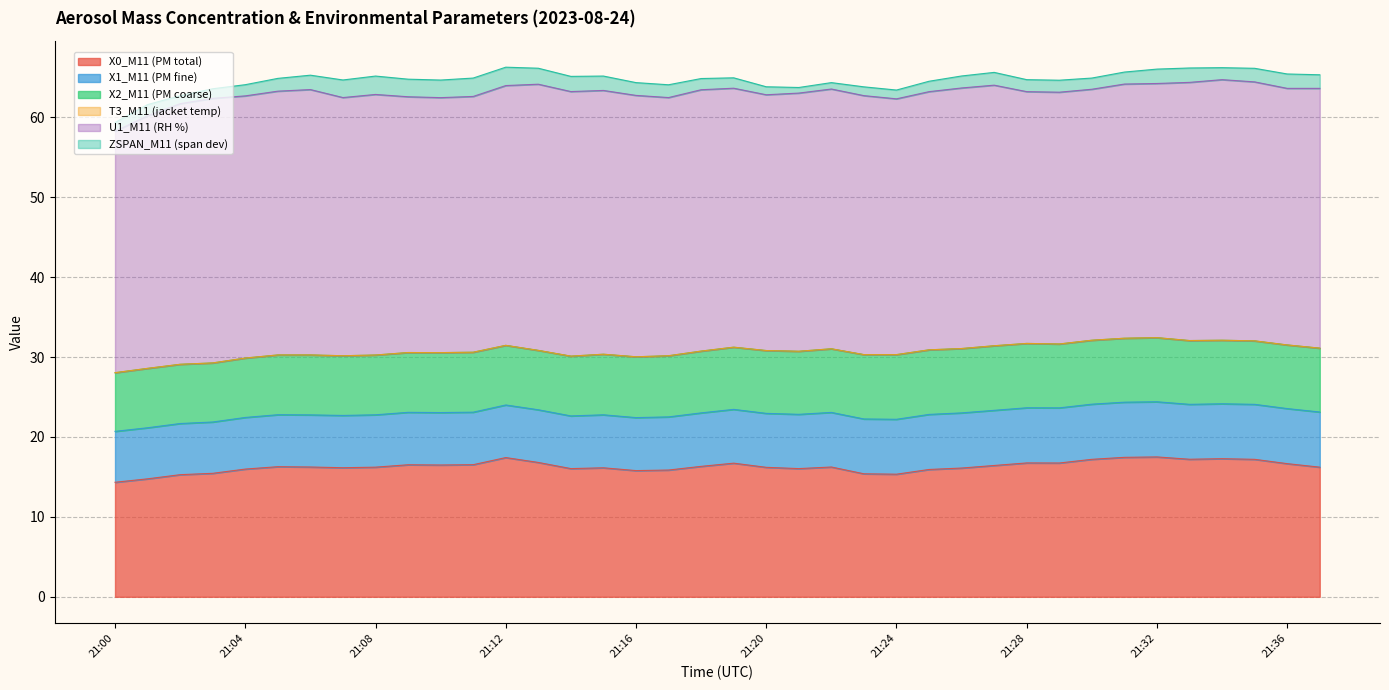

Reading left to right, extract all data points from this chart.

X0_M11 (PM total): 14.3	14.8	15.3	15.4	16.0	16.3	16.2	16.1	16.2	16.5	16.5	16.5	17.4	16.8	16.0	16.1	15.8	15.9	16.3	16.7	16.2	16.0	16.2	15.4	15.3	15.9	16.1	16.4	16.8	16.7	17.2	17.4	17.5	17.2	17.3	17.2	16.7	16.2
X1_M11 (PM fine): 6.4	6.4	6.4	6.4	6.5	6.5	6.5	6.5	6.5	6.6	6.6	6.6	6.6	6.6	6.6	6.6	6.6	6.7	6.7	6.7	6.8	6.8	6.8	6.9	6.9	6.9	6.9	6.9	6.9	6.9	6.9	6.9	6.9	6.9	6.9	6.9	6.9	6.9
X2_M11 (PM coarse): 7.3	7.4	7.4	7.4	7.4	7.5	7.5	7.5	7.5	7.5	7.5	7.5	7.5	7.4	7.5	7.6	7.6	7.7	7.7	7.8	7.9	7.9	8.0	8.1	8.1	8.1	8.1	8.1	8.1	8.0	8.0	8.0	8.0	8.0	8.0	7.9	8.0	8.0
T3_M11 (jacket temp): 0.0	0.0	0.0	0.0	0.0	0.0	0.0	0.0	0.0	0.0	0.0	0.0	0.0	0.0	0.0	0.0	0.0	0.0	0.0	0.0	0.0	0.0	0.0	0.0	0.0	0.0	0.0	0.0	0.0	0.0	0.0	0.0	0.0	0.0	0.0	0.0	0.0	0.0
U1_M11 (RH %): 30.2	31.6	32.6	33.1	32.8	33.0	33.2	32.3	32.6	32.0	31.9	32.0	32.5	33.3	33.1	33.0	32.7	32.3	32.7	32.4	32.0	32.3	32.5	32.4	32.0	32.3	32.6	32.6	31.5	31.5	31.4	31.8	31.8	32.3	32.6	32.4	32.1	32.5
ZSPAN_M11 (span dev): 1.1	1.4	1.0	1.2	1.4	1.6	1.8	2.2	2.3	2.2	2.2	2.3	2.3	2.0	1.9	1.8	1.6	1.6	1.4	1.3	1.0	0.7	0.8	1.1	1.1	1.3	1.5	1.6	1.5	1.5	1.4	1.5	1.8	1.8	1.5	1.7	1.8	1.7